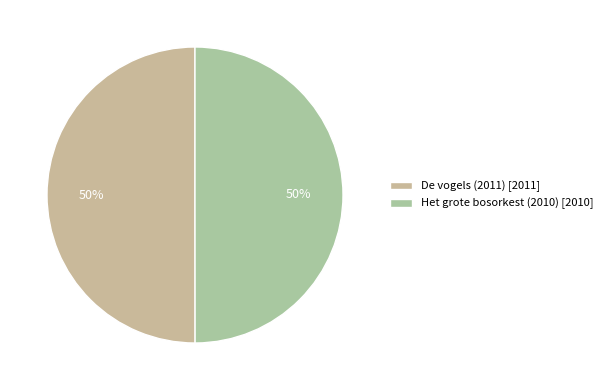

How many segments does this pie chart have?

2